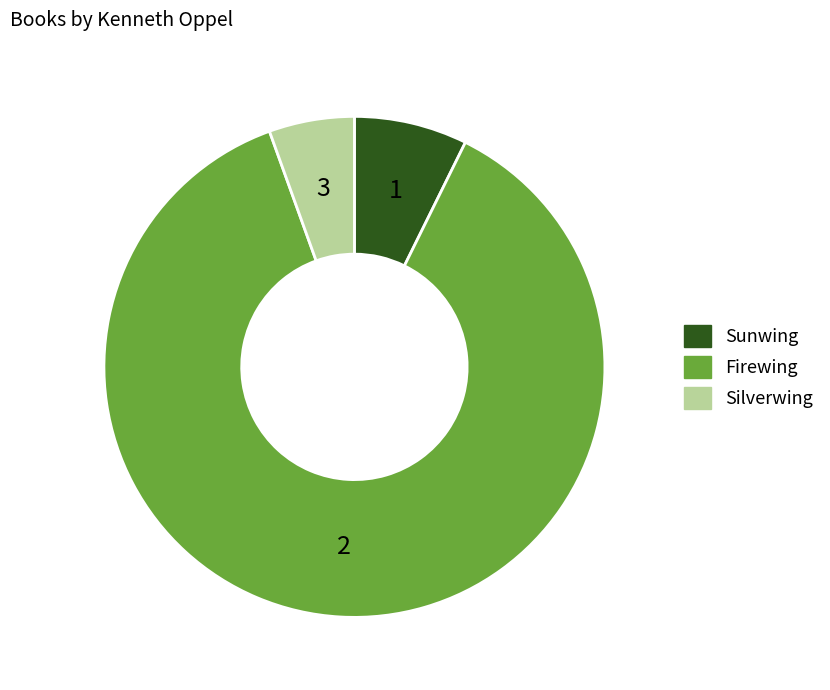

Which slice is the smallest?

Silverwing